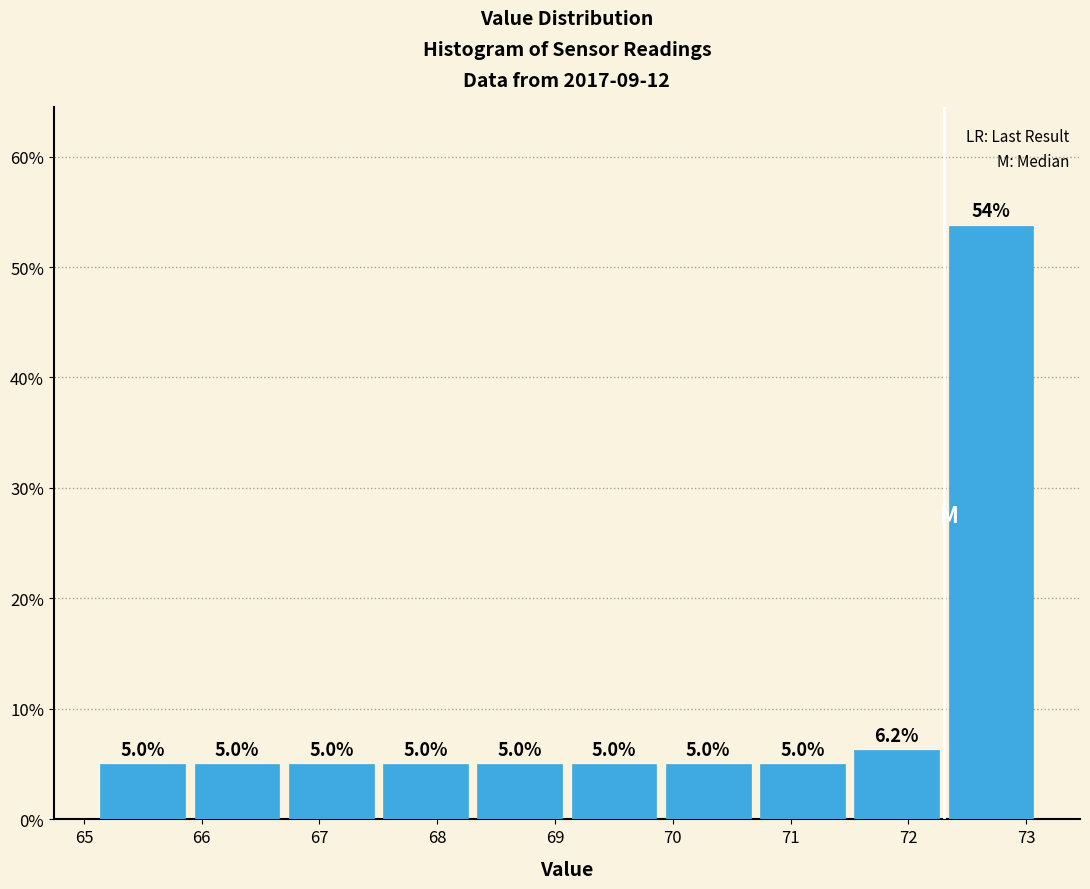

How tall is the bar that spans 65.9 to 66.7 on the x-axis?

5.0